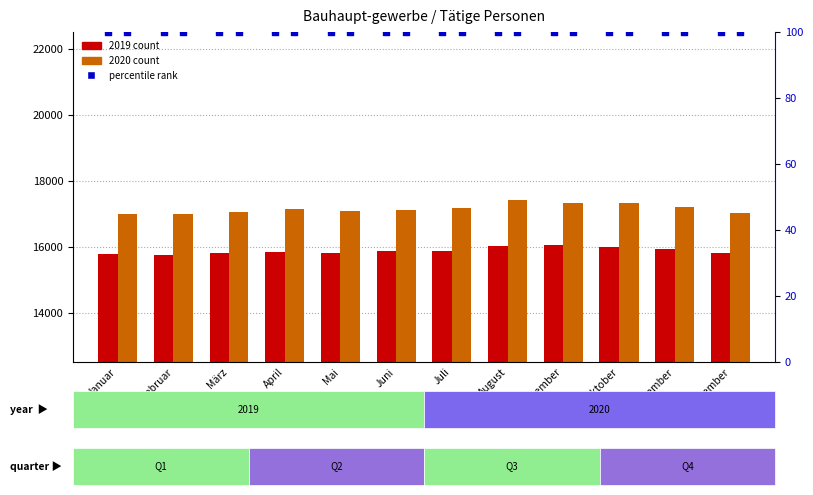

Which series contains the lowest Y value?

2019 Tätige Personen